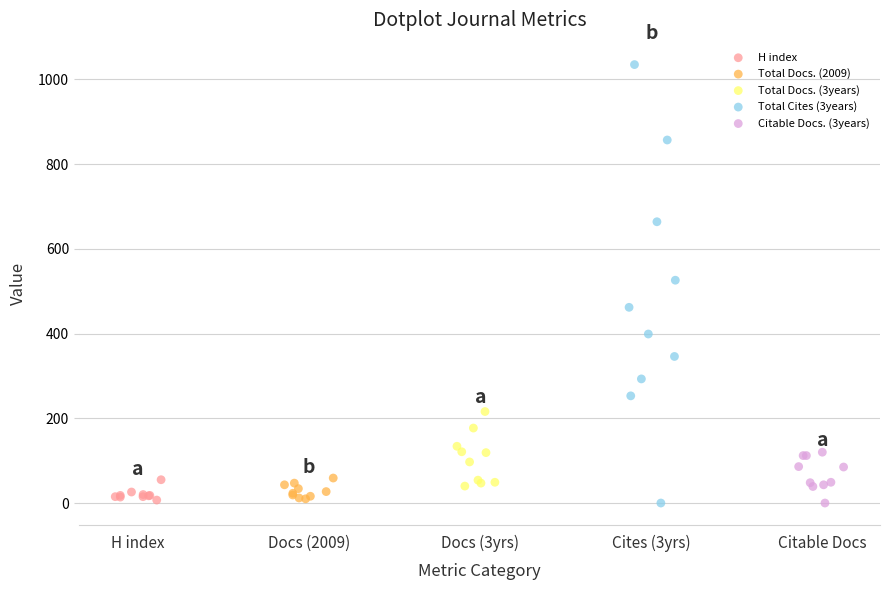

Which series reaches the maximum Y coordinate?

Total Cites (3years)